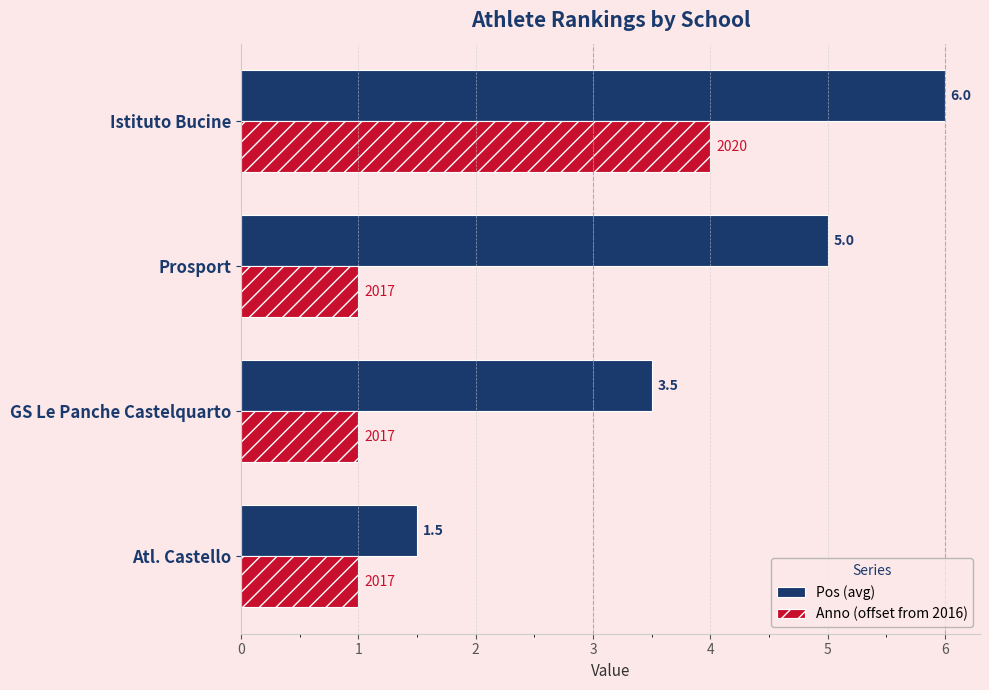

What is the highest value of the Pos (avg) series?

6.0